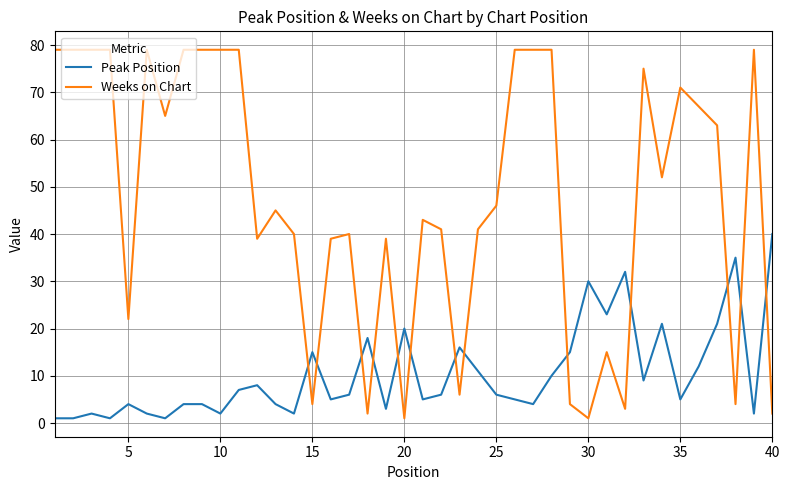

What is the difference between the maximum and minimum values in the Weeks on Chart series?

78